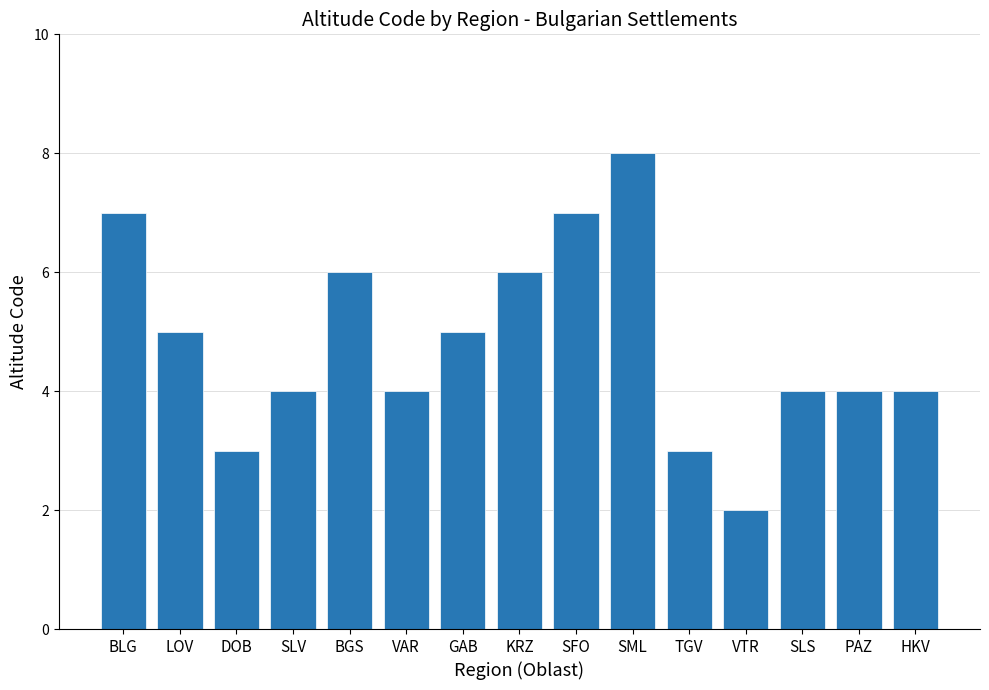

The value at KRZ is 6. True or false?

True